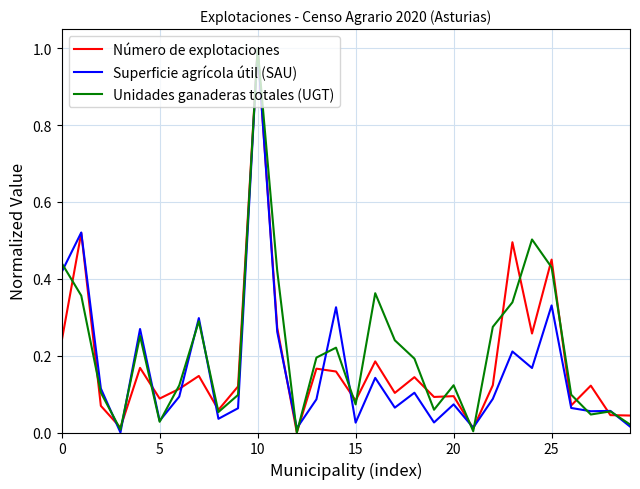

What is the highest value of the Número de explotaciones series?

1.0